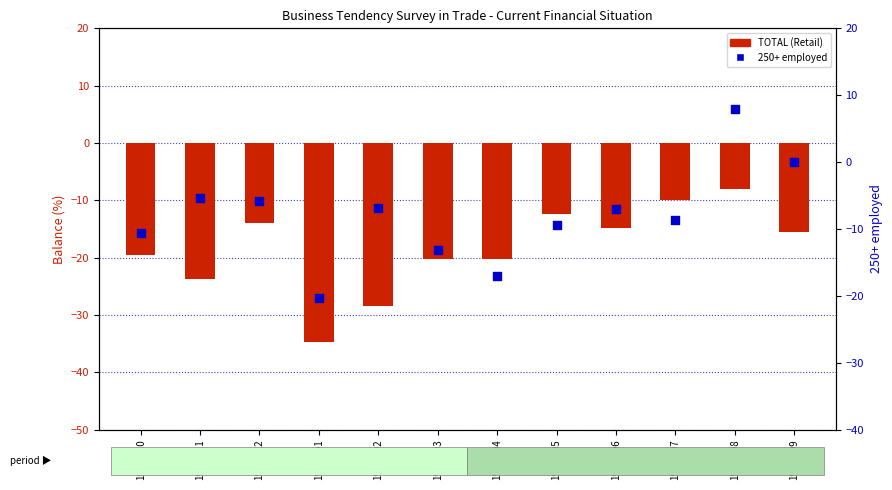

Which series has the largest Y range (max minus min)?

250+ employed